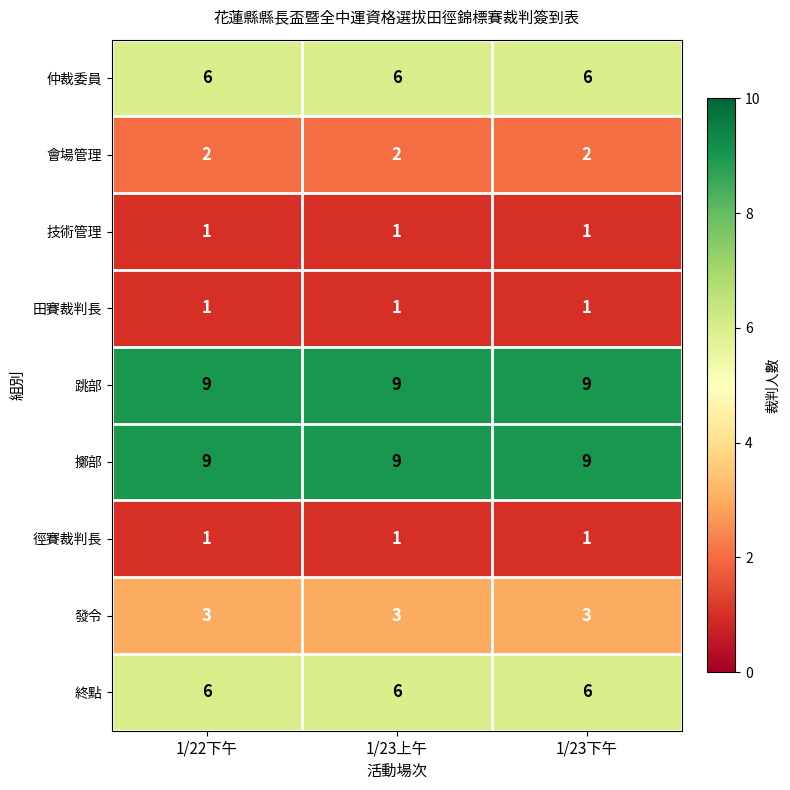

What is the spread (max minus min) of values at 1/23下午?

8